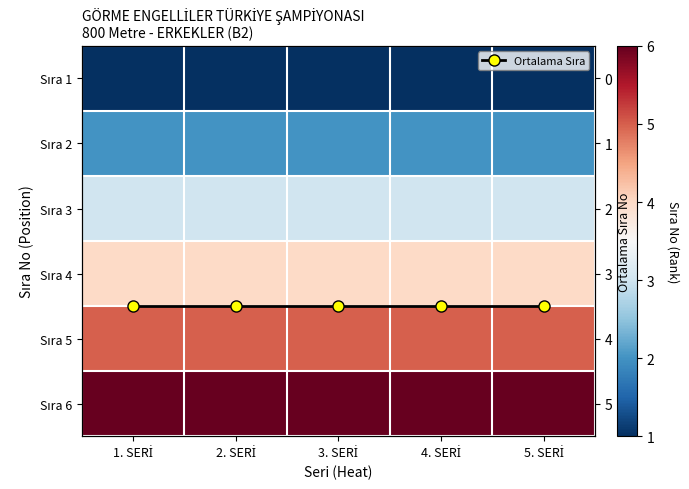

True or false: Sıra 6 has a value of 6.0 at 5. SERİ.

True